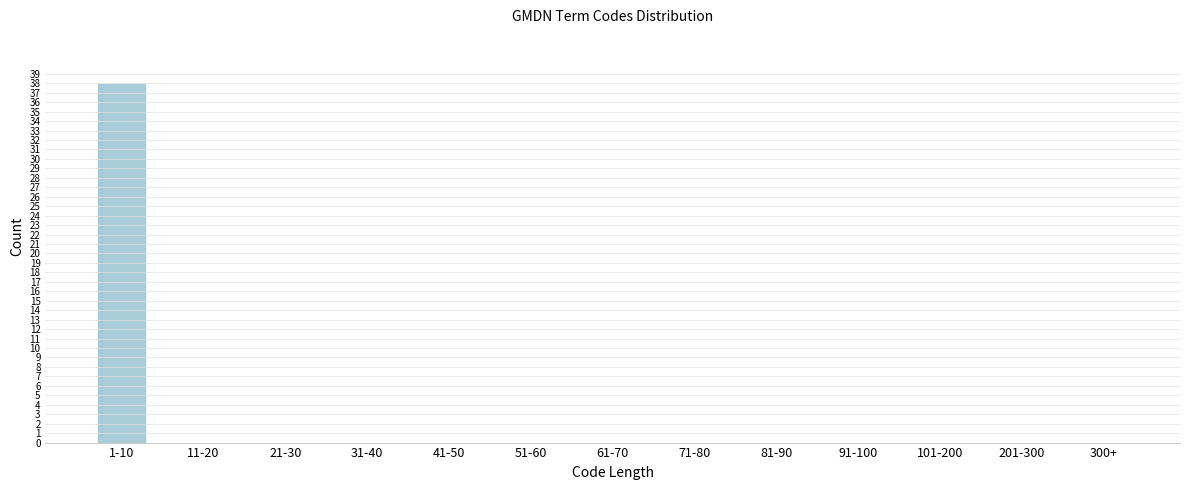

Reading right to left, list all the values displayed in this chart.

300+=0	201-300=0	101-200=0	91-100=0	81-90=0	71-80=0	61-70=0	51-60=0	41-50=0	31-40=0	21-30=0	11-20=0	1-10=38